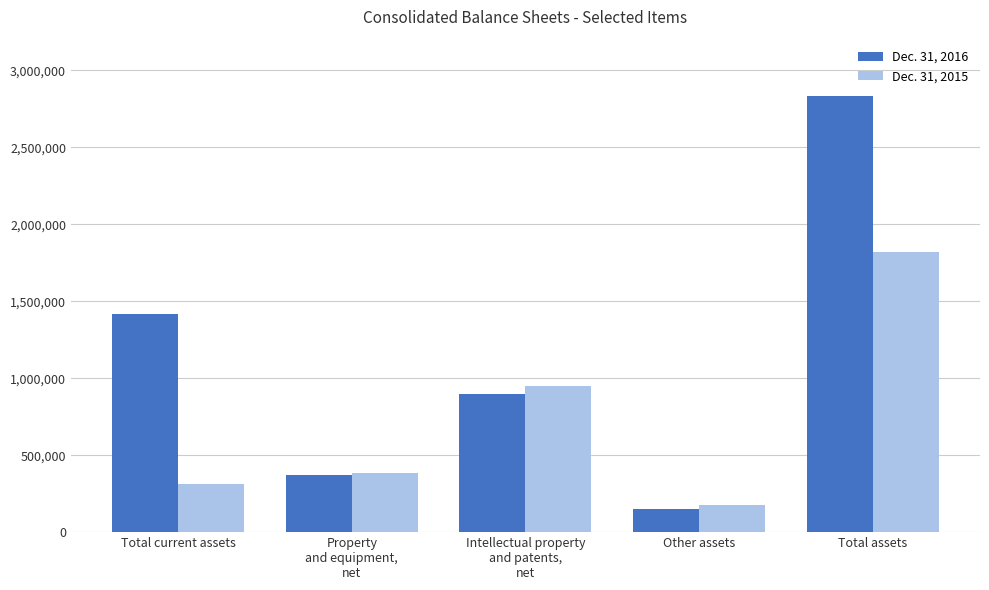

Are the bars grouped side by side (vs. stacked)?

Yes